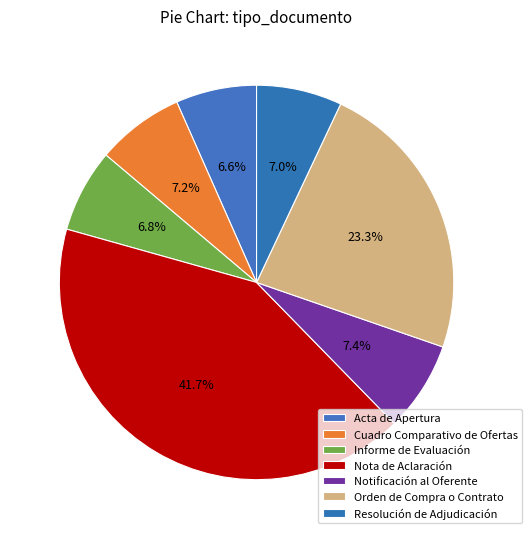

To the nearest percent, what portion does Informe de Evaluación represent?

7%